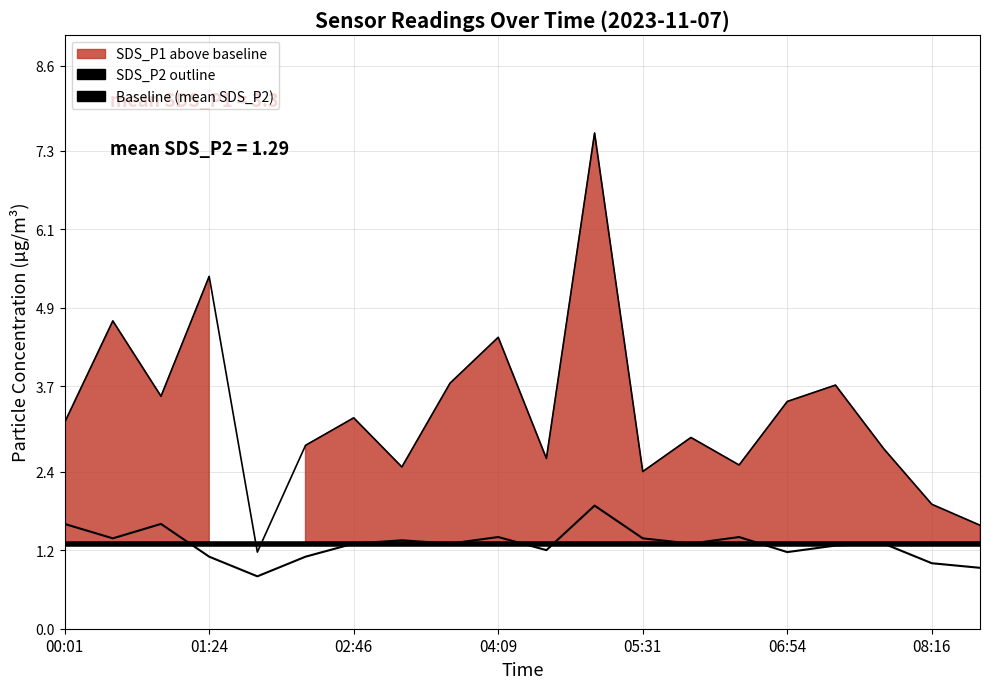

Which series has the largest range (max minus min)?

SDS_P1